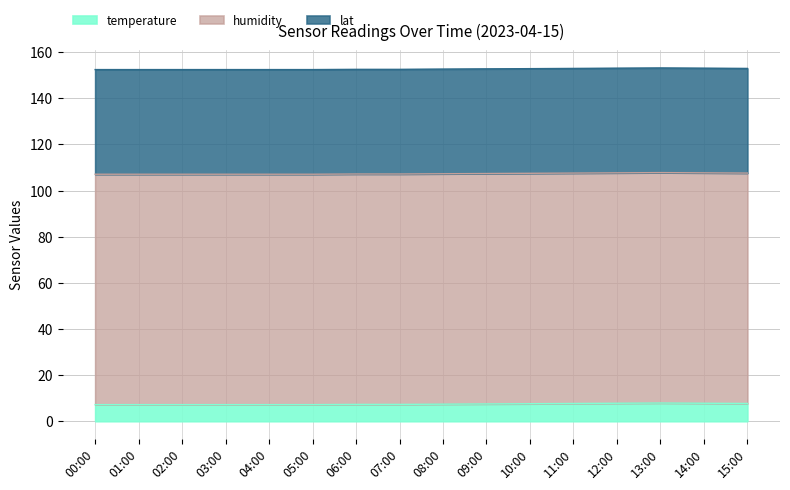

How many lines are shown in the chart?

3